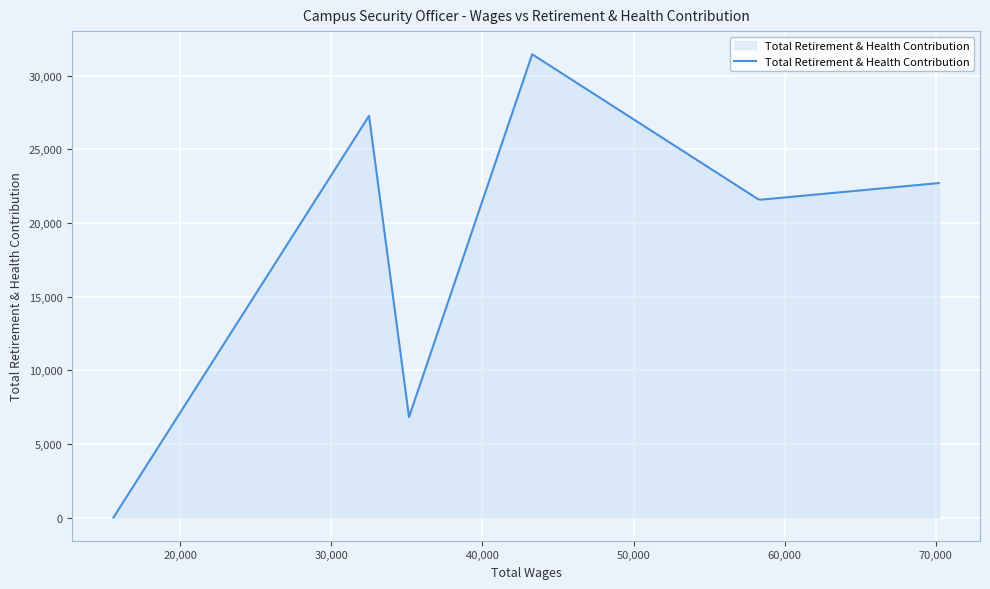

What is the greatest value displayed?

31454